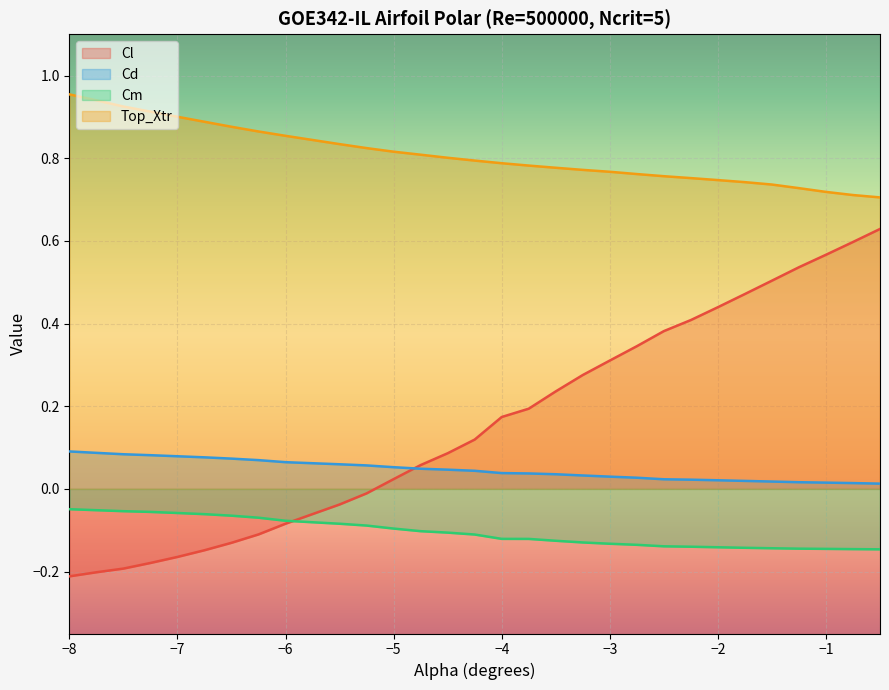

Rank the series by their maximum value, from lowest to highest.

Cm, Cd, Cl, Top_Xtr